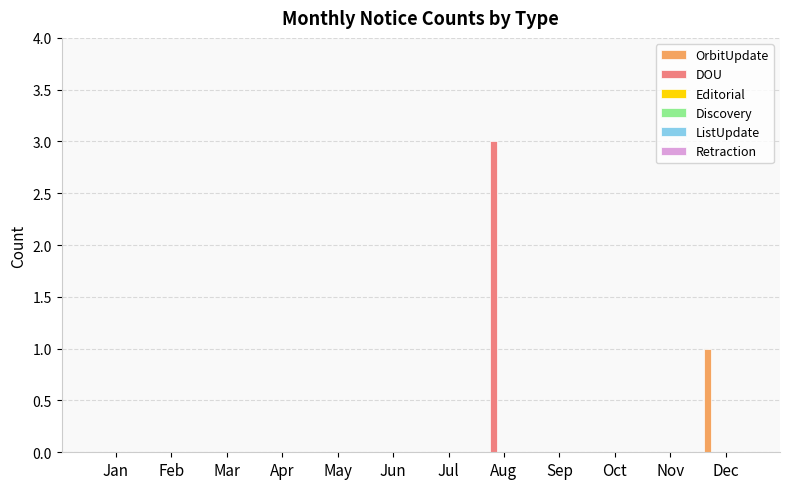

Which series has the largest total across all categories?

DOU